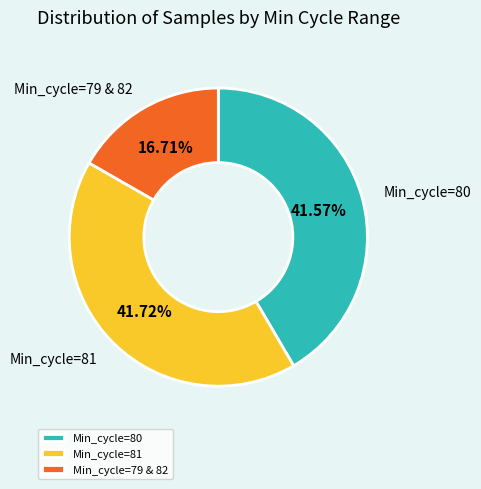

Is there any slice that represents more than half of the pie?

No